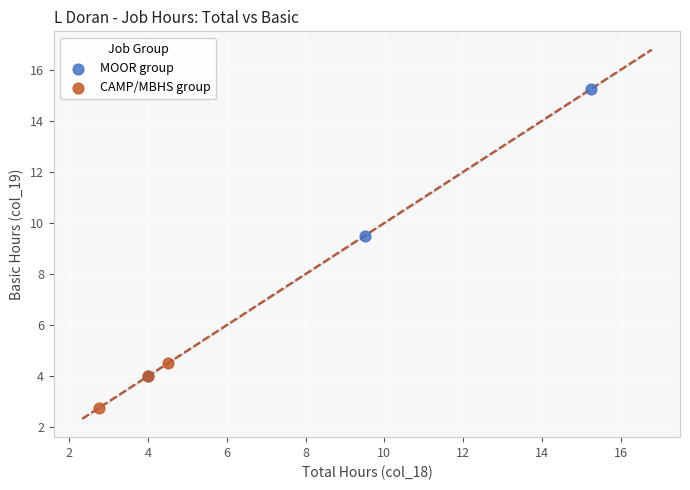

Which series reaches the minimum Y coordinate?

CAMP/MBHS group